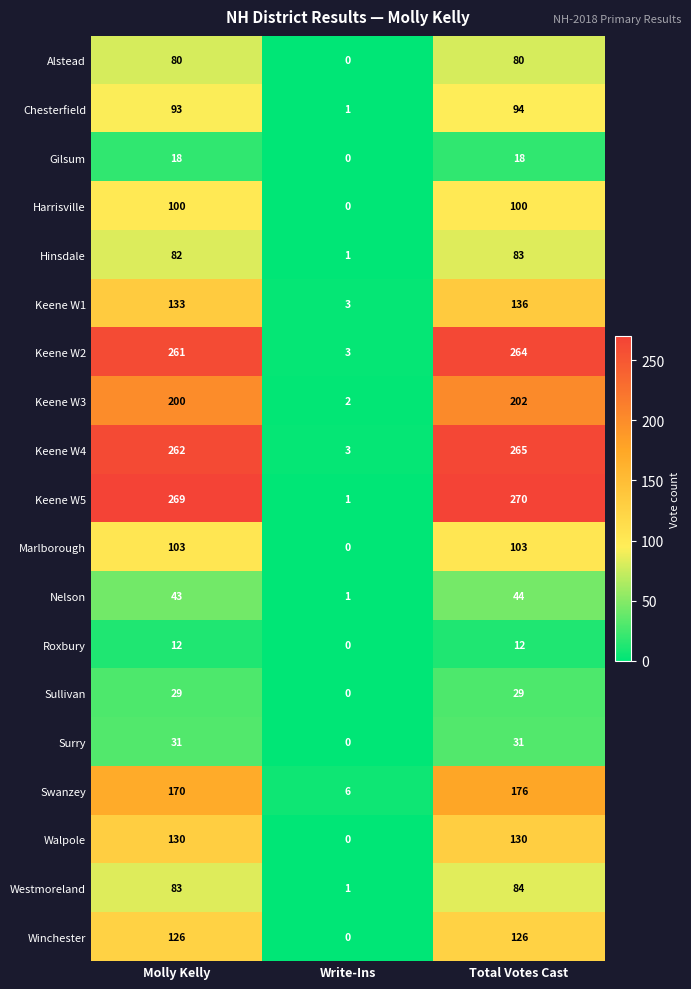

List the series in order of their peak value, lowest first.

Roxbury, Gilsum, Sullivan, Surry, Nelson, Alstead, Hinsdale, Westmoreland, Chesterfield, Harrisville, Marlborough, Winchester, Walpole, Keene W1, Swanzey, Keene W3, Keene W2, Keene W4, Keene W5